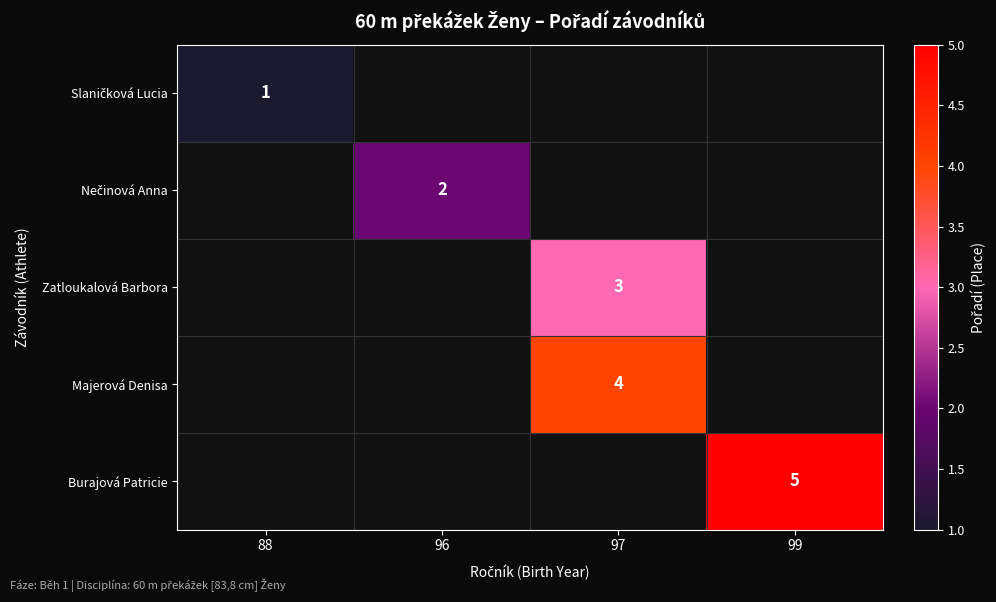

How many categories are shown in the chart?

4